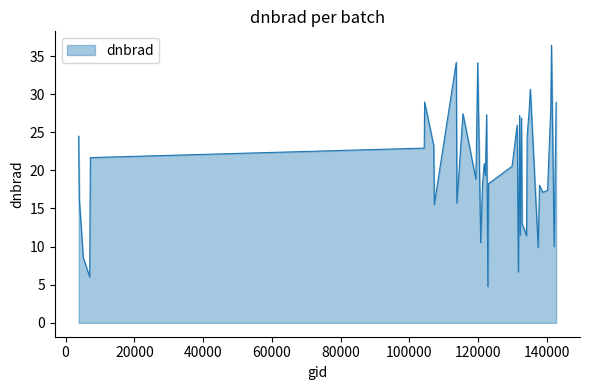

What is the sum of all values?

808.9